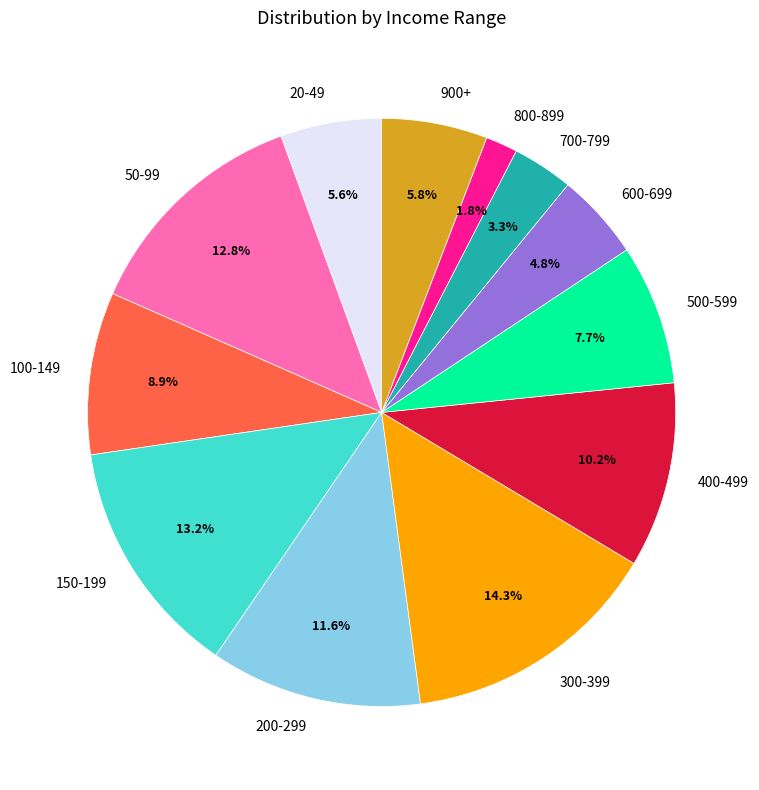

Between 300-399 and 20-49, which is larger?

300-399